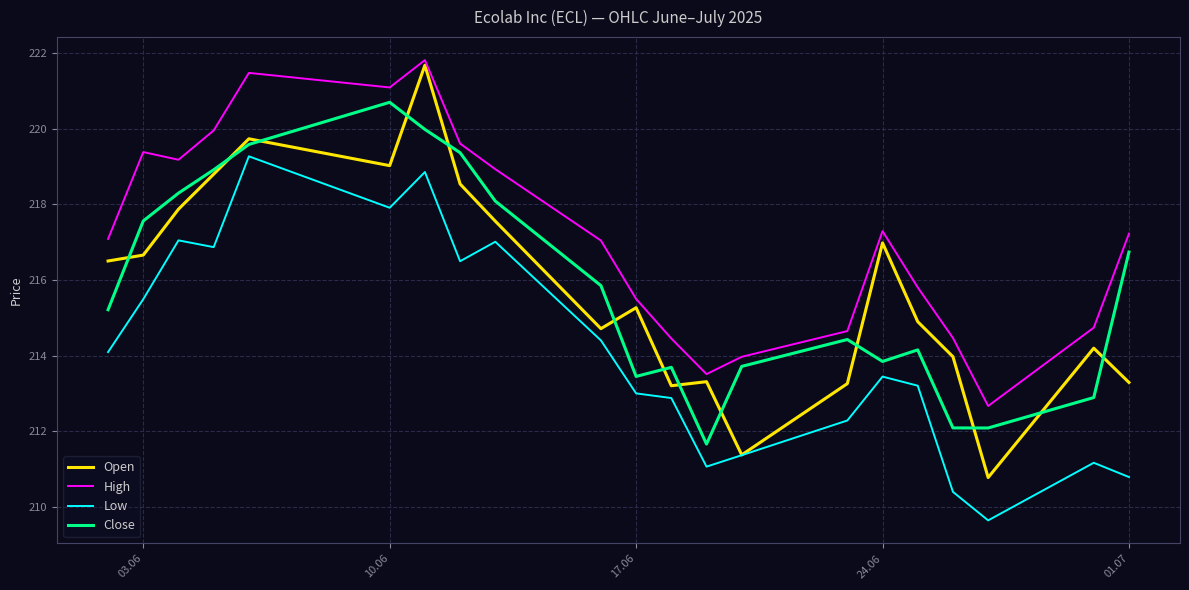

List the series in order of their peak value, highest first.

High, Open, Close, Low